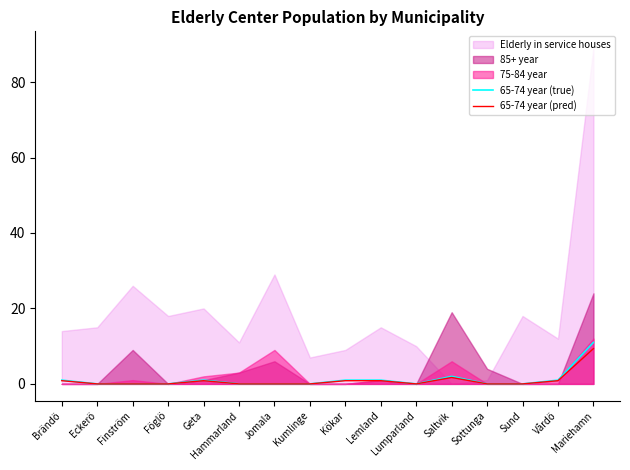

Which category has the highest value in the 65-74 year (true) series?

Mariehamn